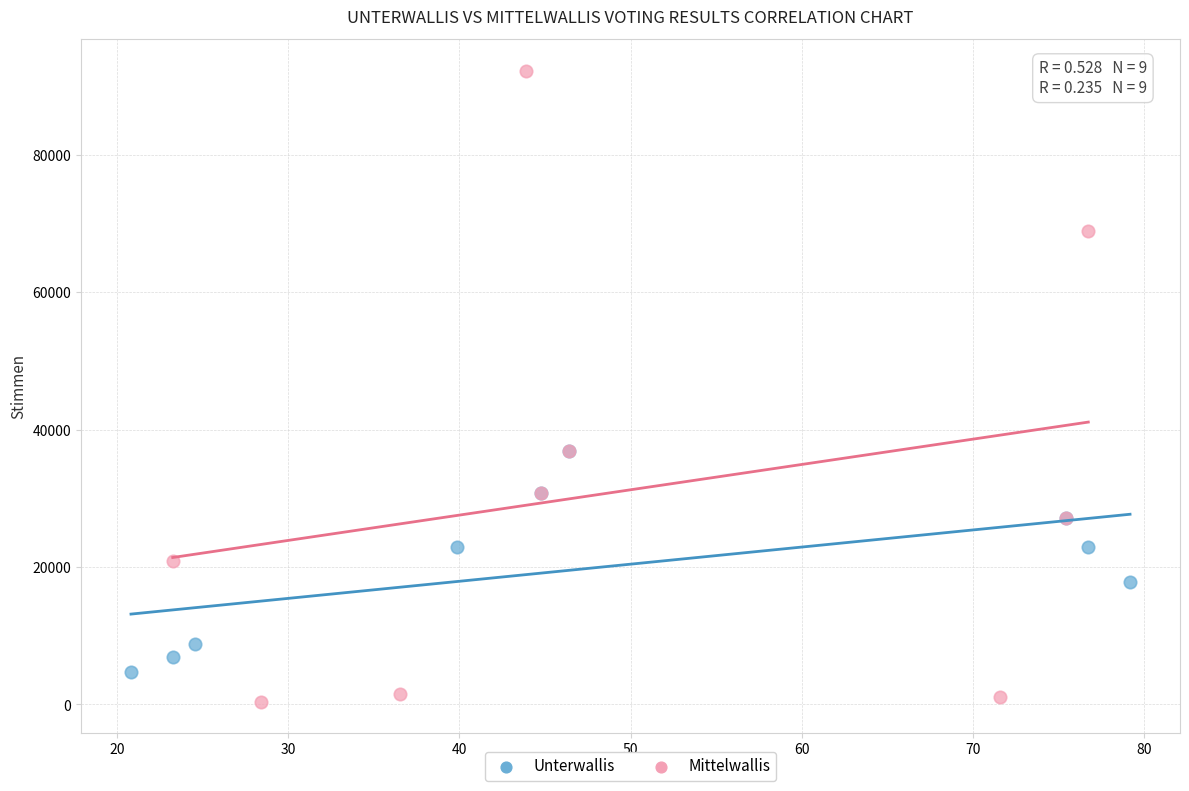

Which series contains the lowest Y value?

Mittelwallis